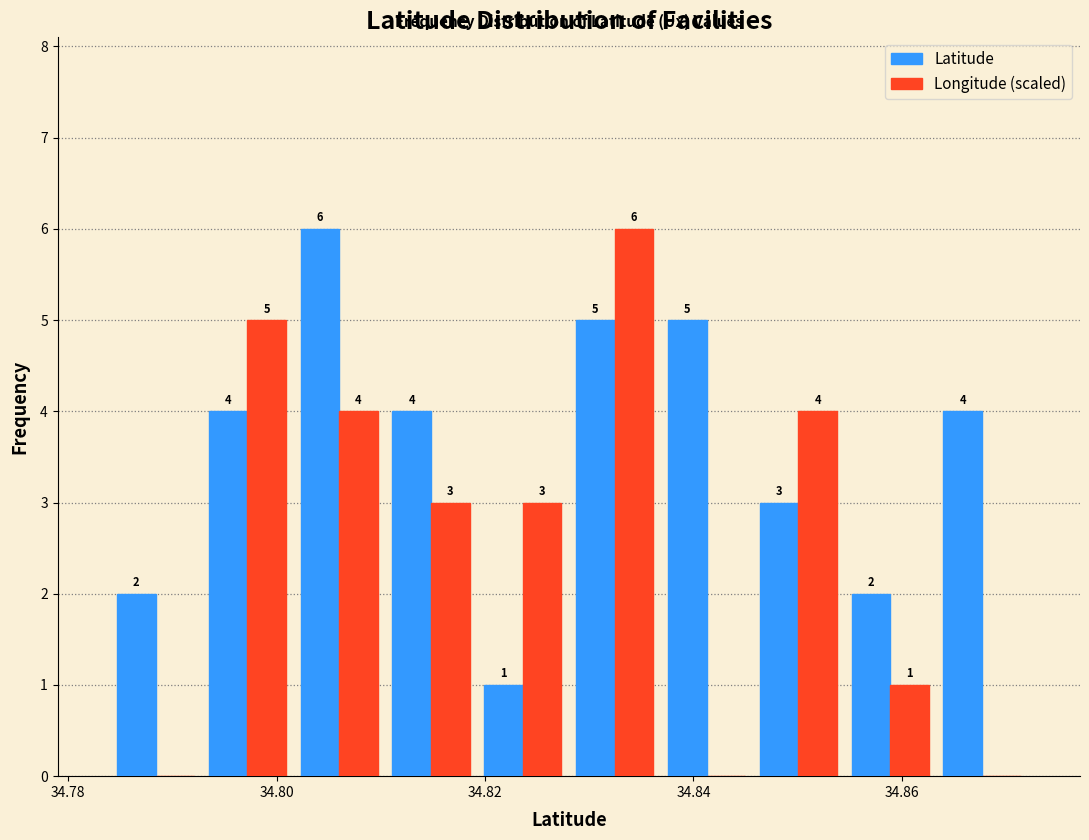

In the Longitude (scaled) series, which range on the x-axis has the tallest bar?

34.828 to 34.836